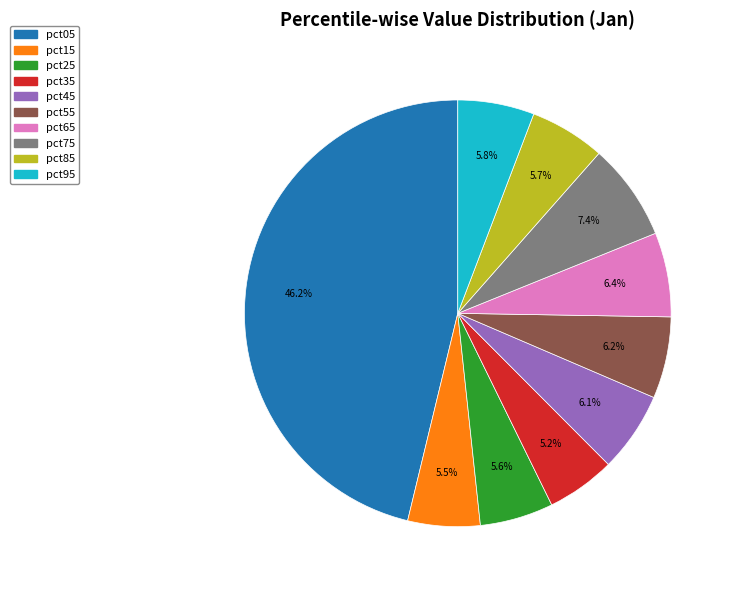

How much of the chart is everything except pct25?

94.4%